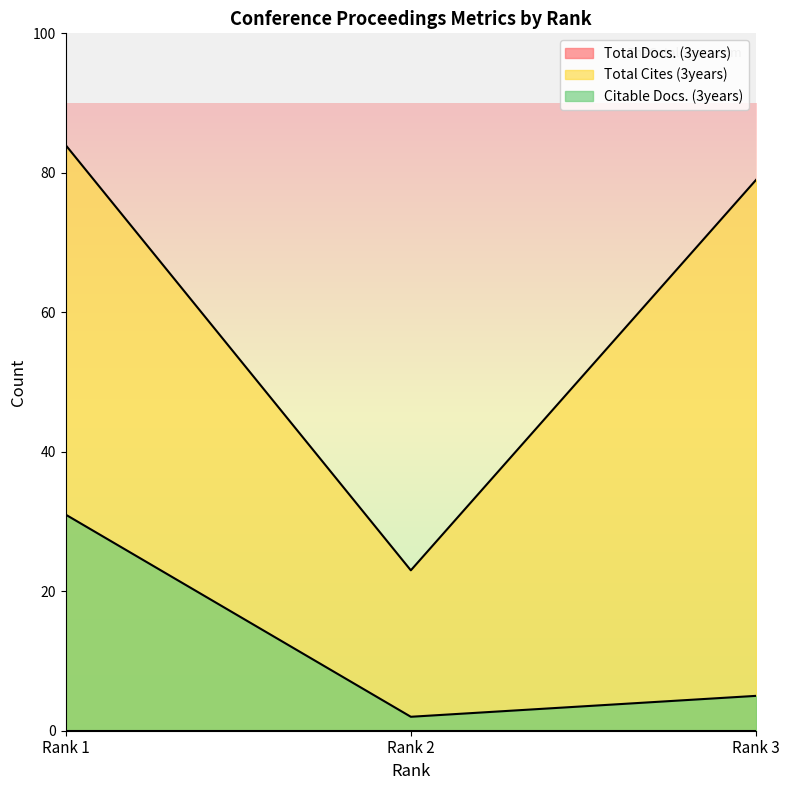

What is the highest value of the Total Cites (3years) series?

84